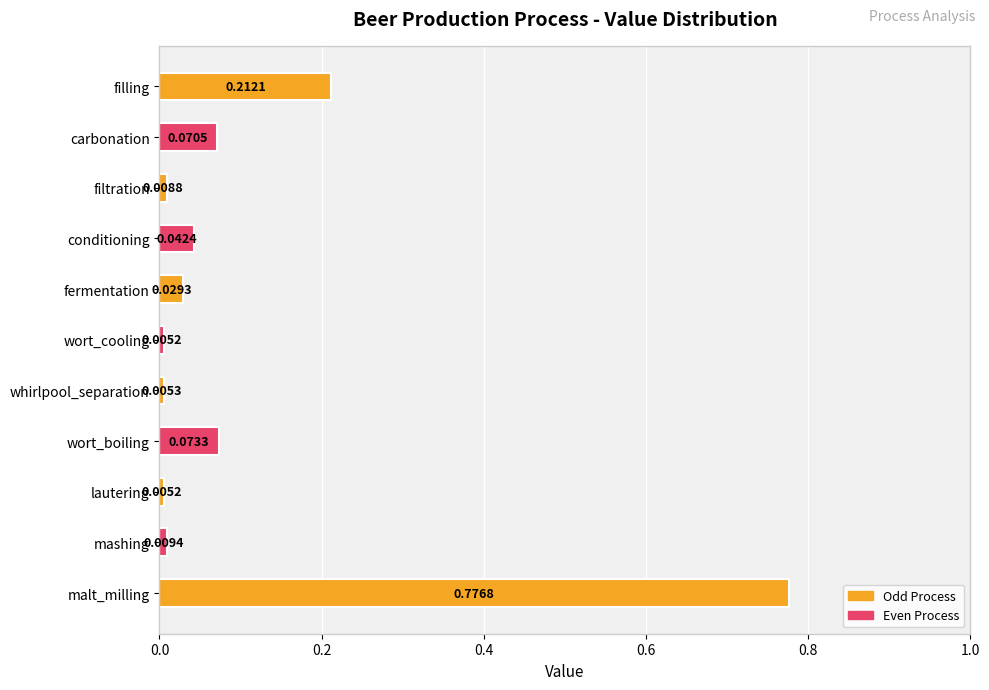

Between filling and whirlpool_separation, which is larger?

filling